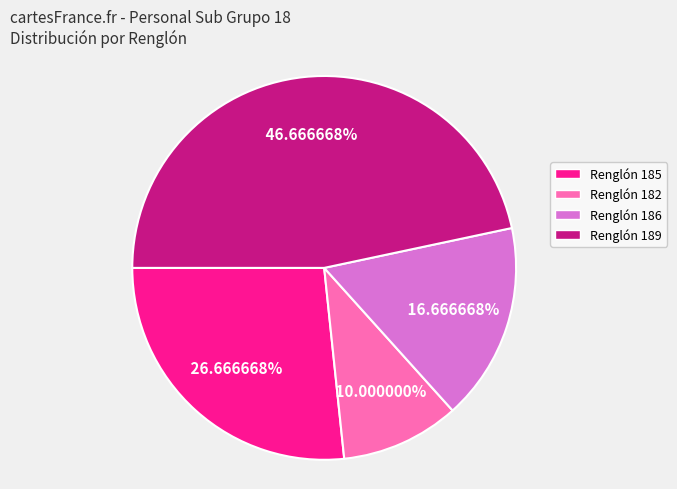

To the nearest percent, what is the difference between the largest and smallest slice percentages?

37%